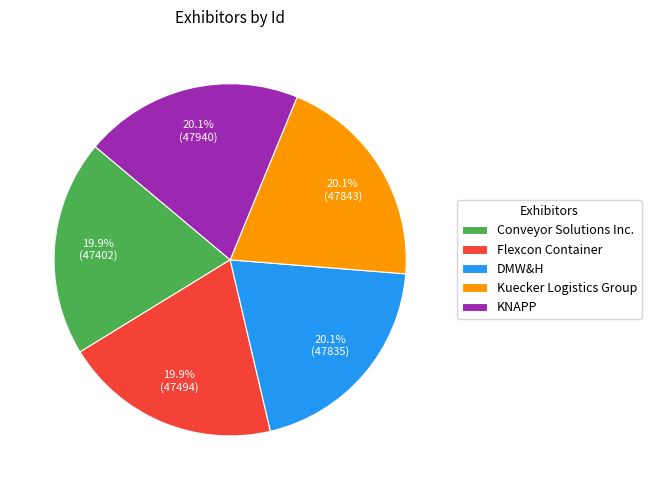

True or false: Conveyor Solutions Inc. accounts for 20% of the total.

True